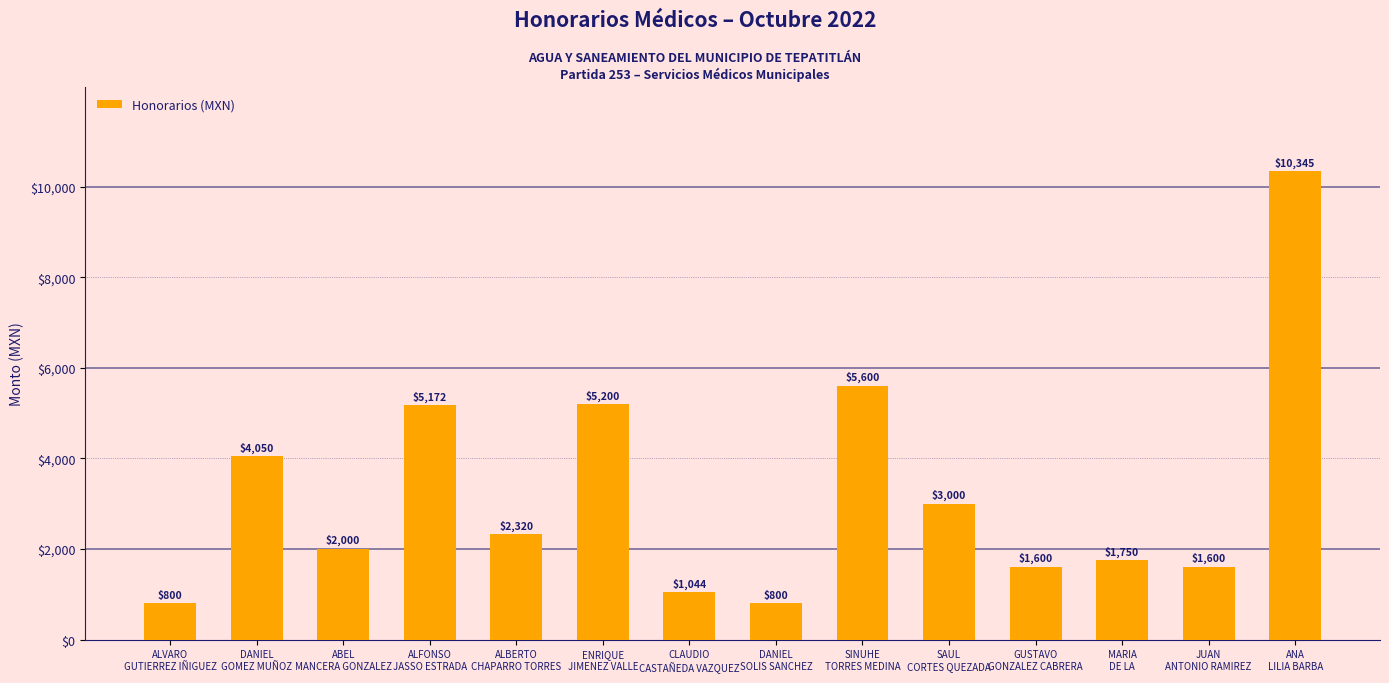

What is the value of the 2nd bar from the left?

4050.0